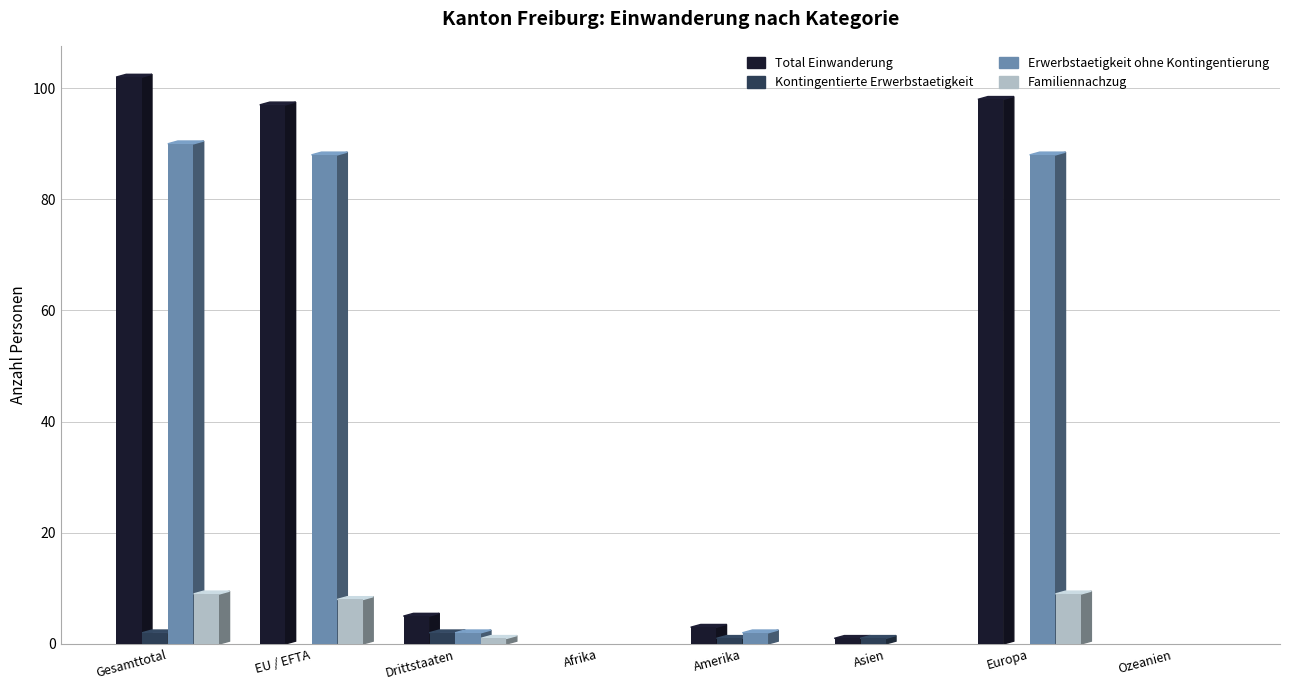

How many categories are shown in the chart?

8